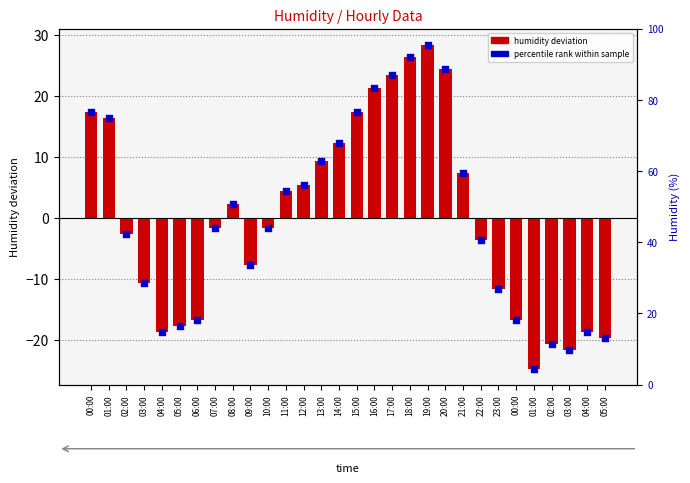

Approximately how many times larger is the value at 19:00 compared to 21:00?

3.9